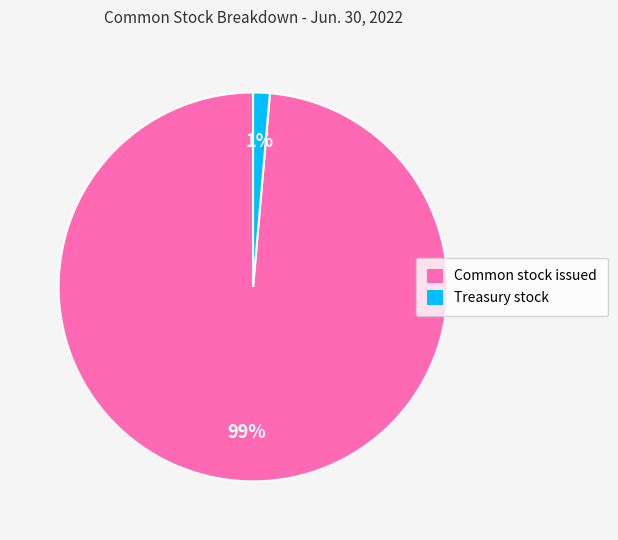

To the nearest percent, what is the combined percentage of Common stock issued and Treasury stock?

100%